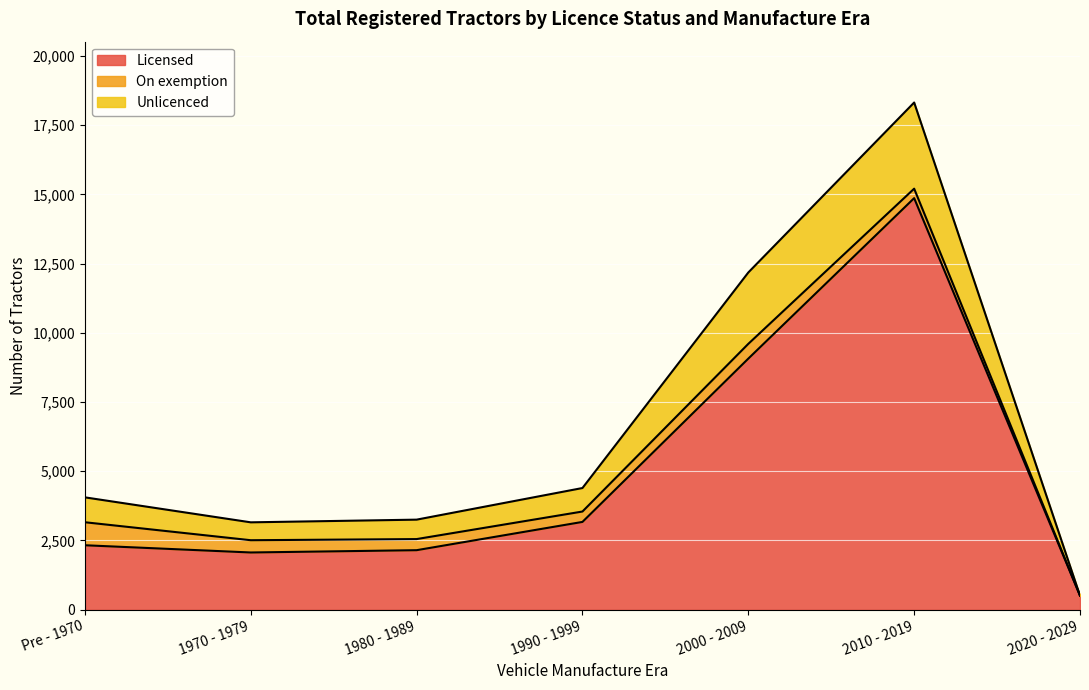

At which label is Licensed closest to 7683?

2000 - 2009